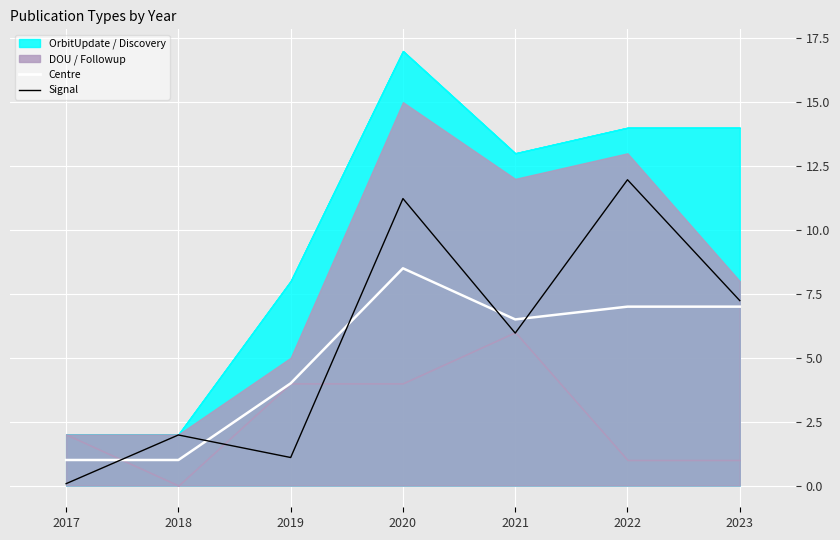

Where does the Editorial series first go above 6?

2020